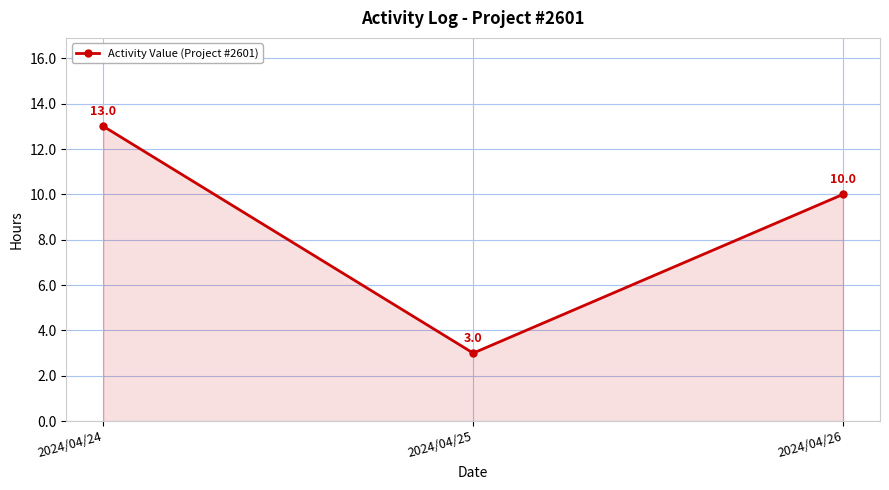

Between 2024/04/24 and 2024/04/25, which is larger?

2024/04/24